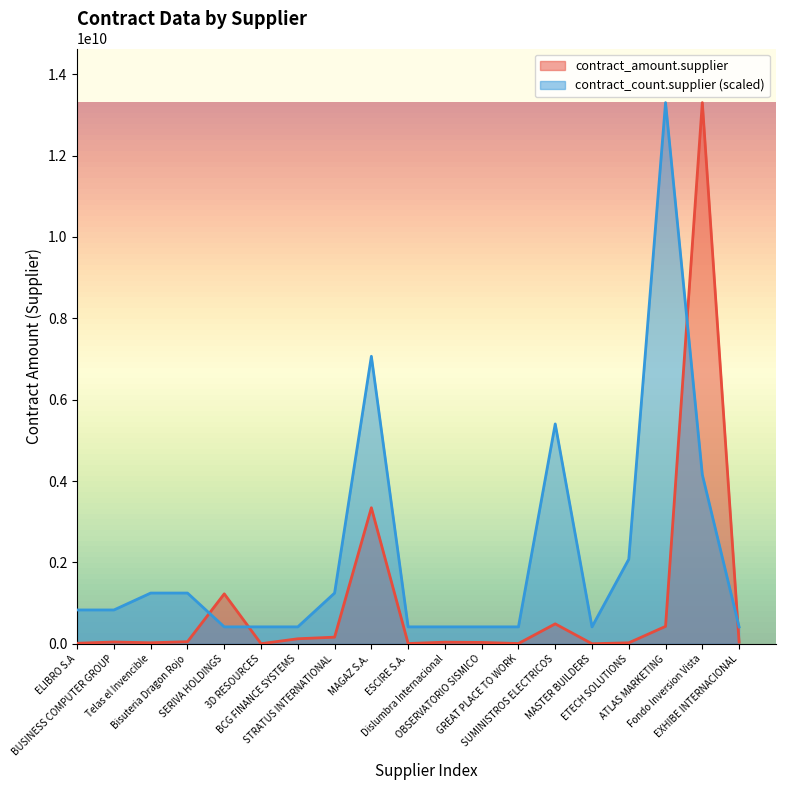

How many intersections are there between contract_amount.supplier and contract_count.supplier?

4